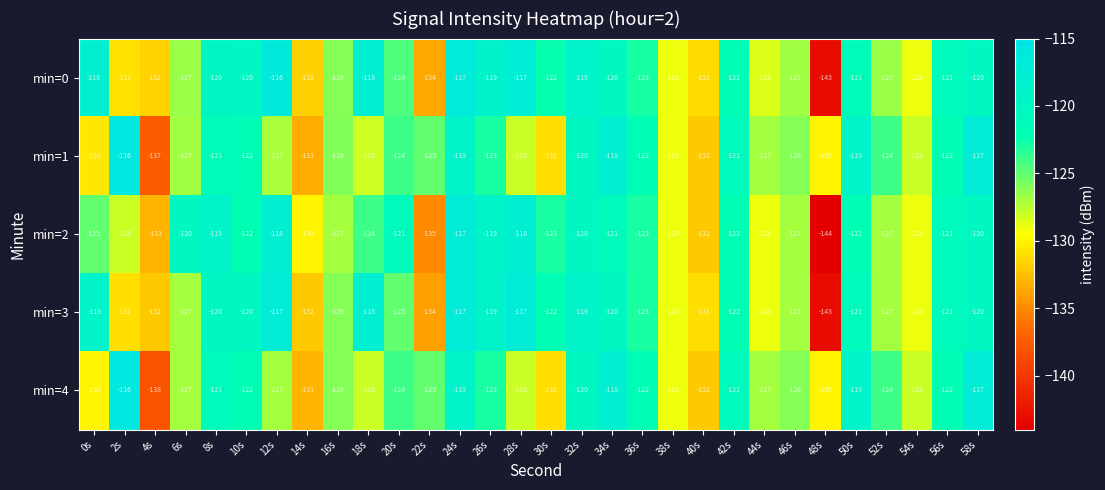

What is the difference between the maximum and second lowest values in the min=2 series?

18